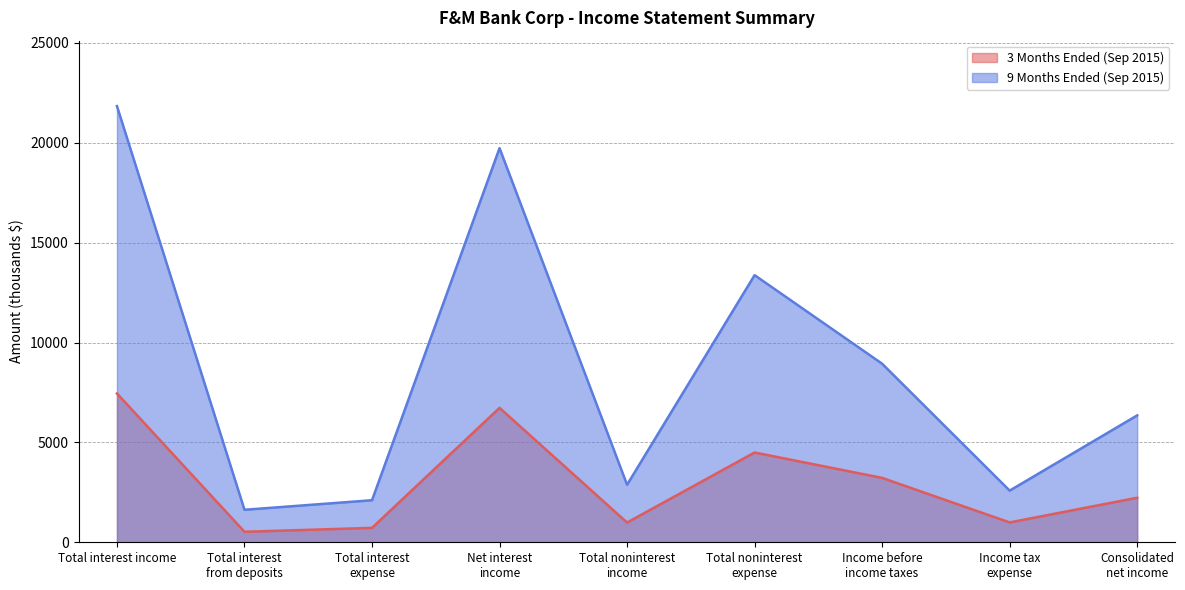

True or false: 9 Months Ended (Sep 2015) and 3 Months Ended (Sep 2015) intersect in this chart.

False